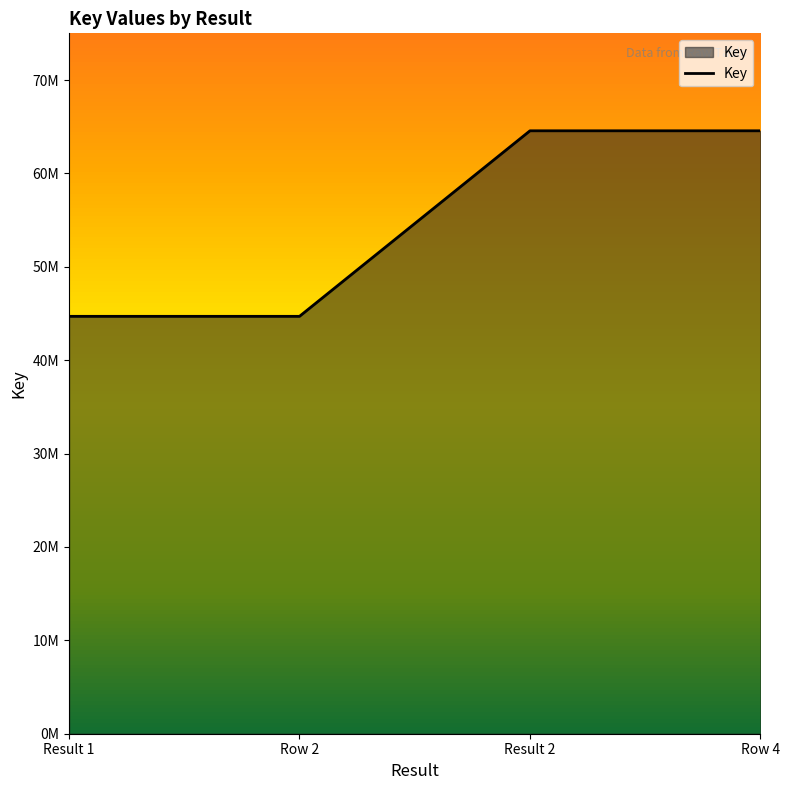

Is this an area chart (filled region under the line)?

Yes